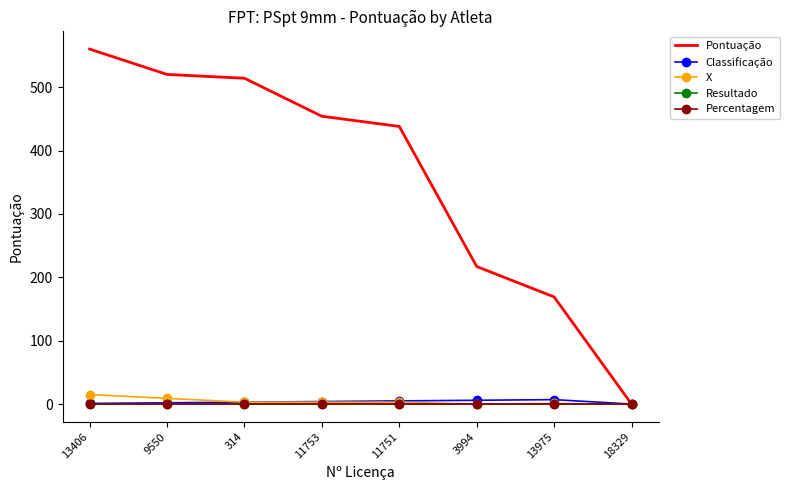

Reading left to right, transcribe all the data shown in this chart.

Pontuação: 560	520	514	454	438	217	169	0
Classificação: 1	2	3	4	5	6	7	0
X: 15	9	3	3	3	0	1	0
Resultado: 0	0	0	0	0	0	0	0
Percentagem: 0	0	0	0	0	0	0	0